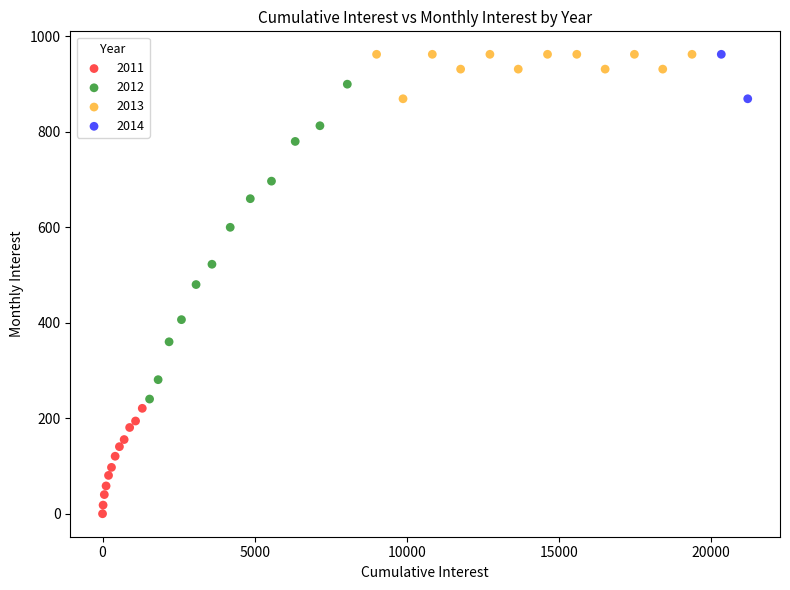

Which series contains the lowest Y value?

2011